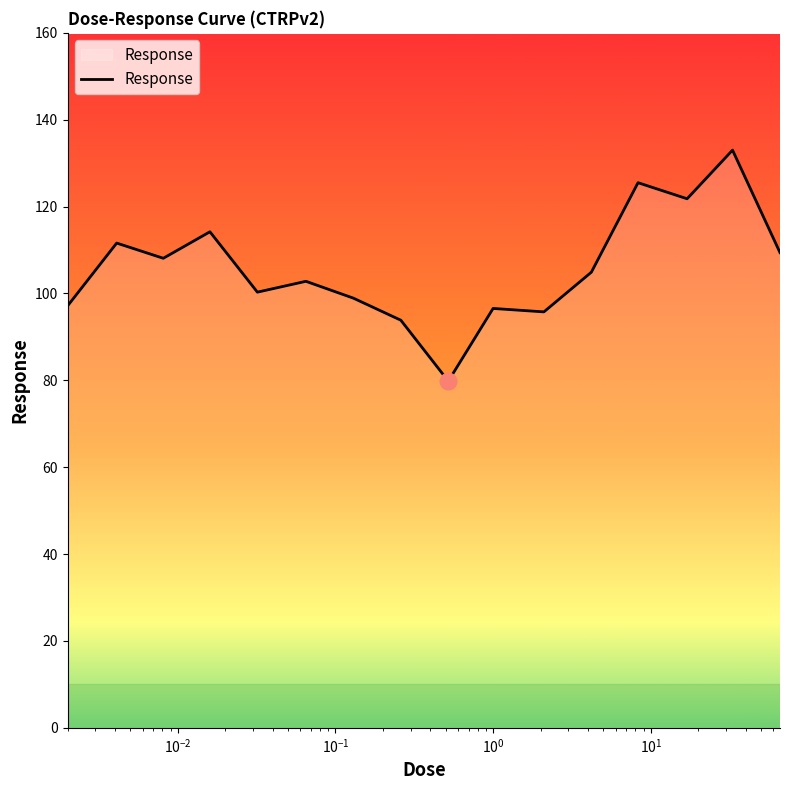

What is the difference between the maximum and minimum values?

53.2